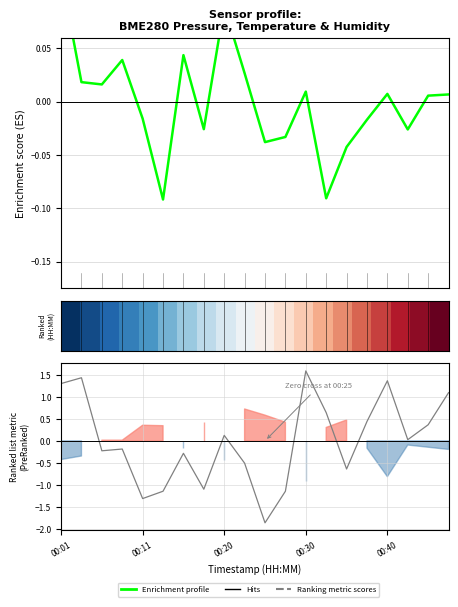

What is the label of the 4th point from the left?

00:30